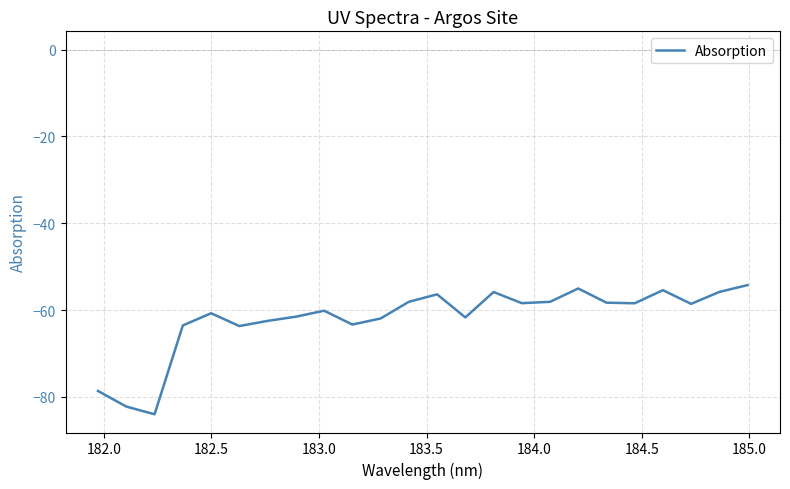

What is the average value?

-61.9